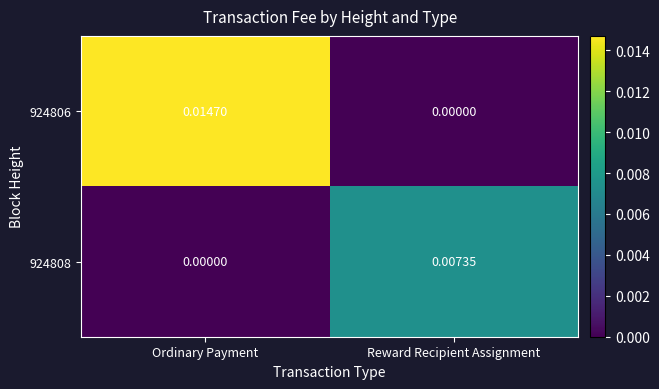

List the labels in order of 924806 value, smallest first.

Reward Recipient Assignment, Ordinary Payment